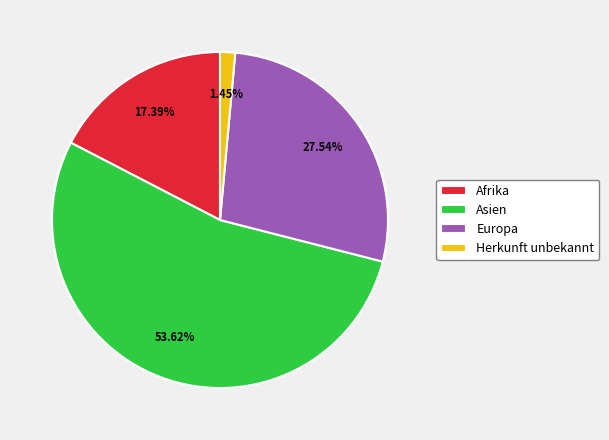

Combined, do Europa and Afrika account for over 50%?

No